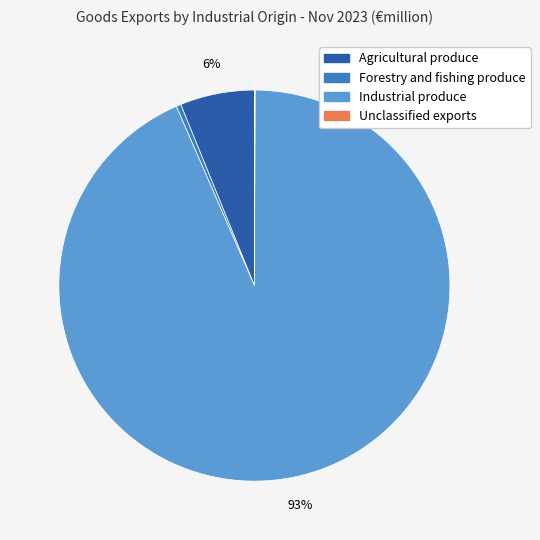

Is the sum of Agricultural produce and Industrial produce greater than half?

Yes